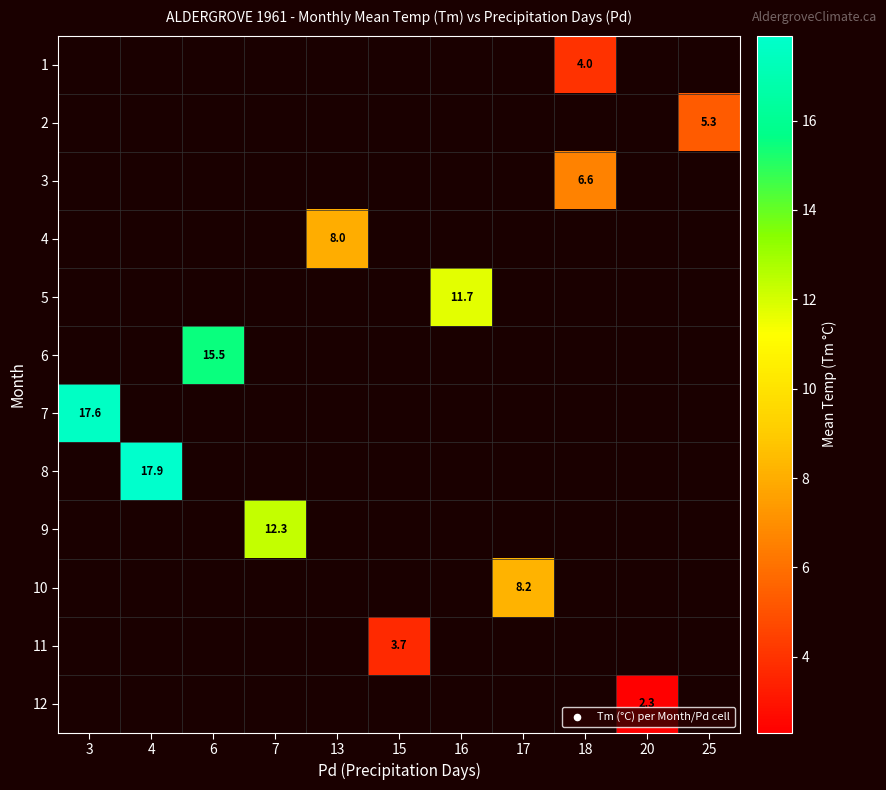

At which category does the chart reach its peak across all series?

4